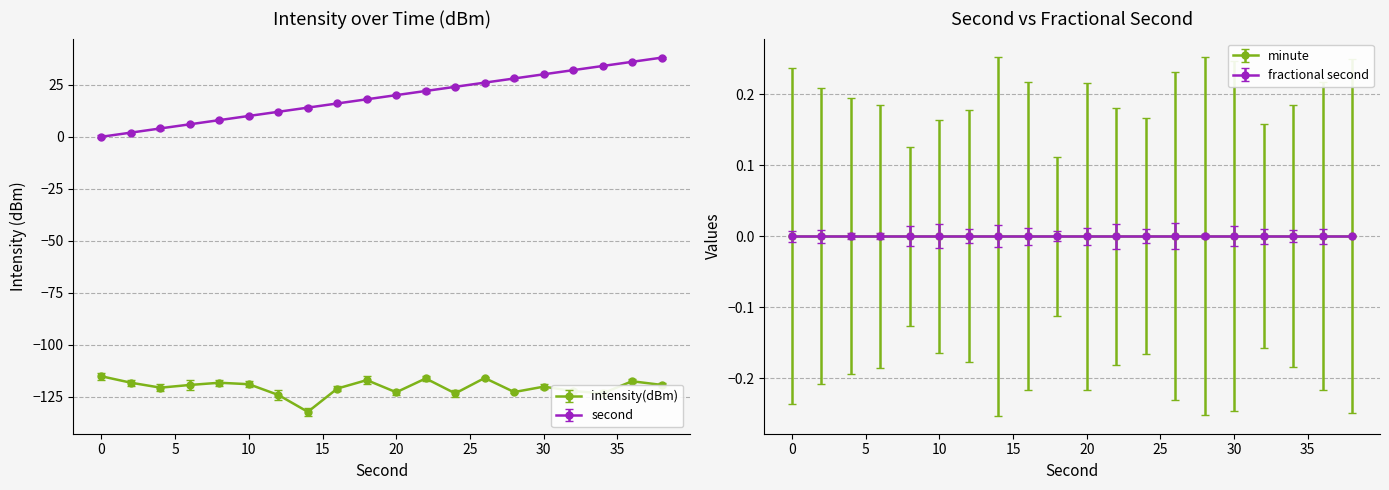

What is the sum of all intensity(dBm) values?

-2406.7